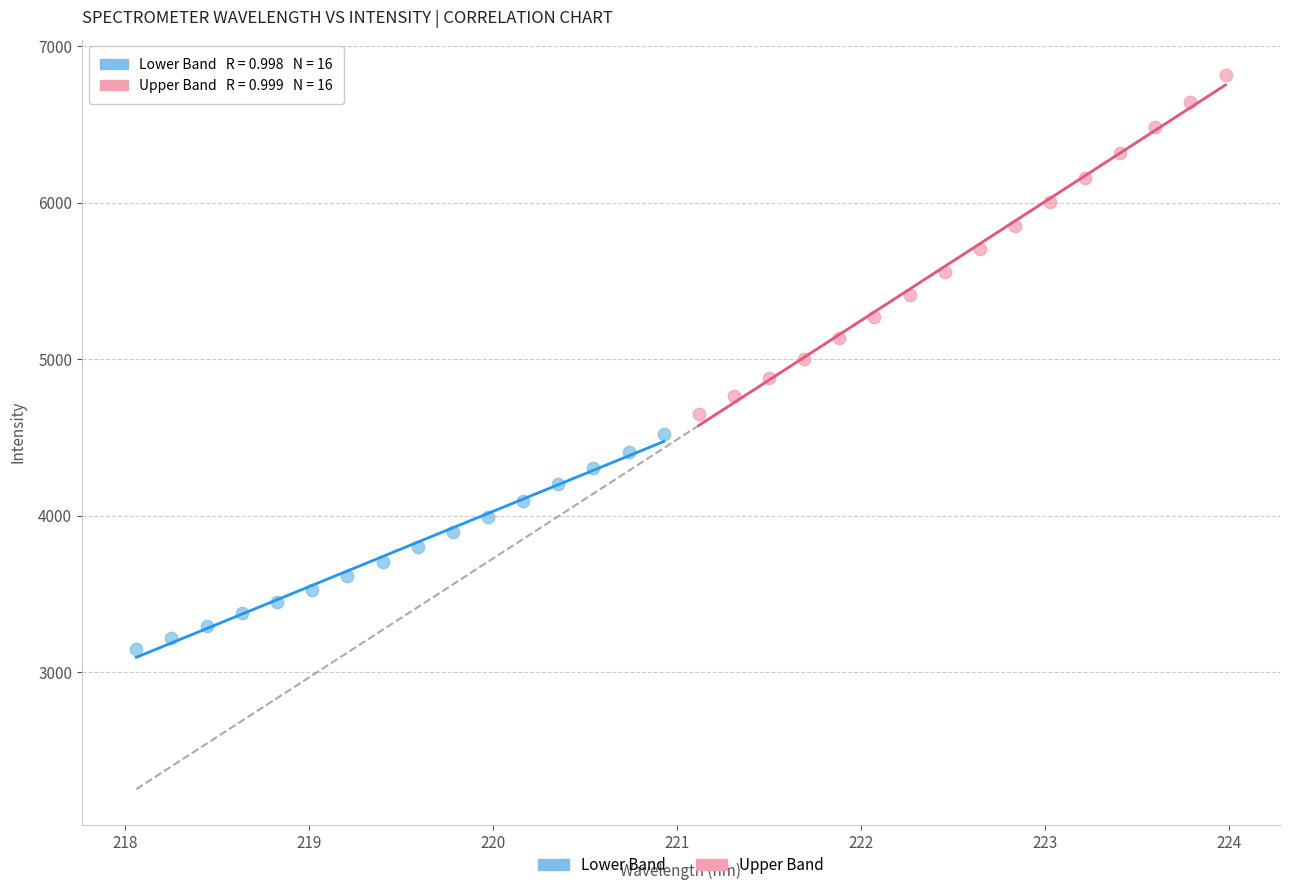

Which series has the largest Y range (max minus min)?

Upper Band